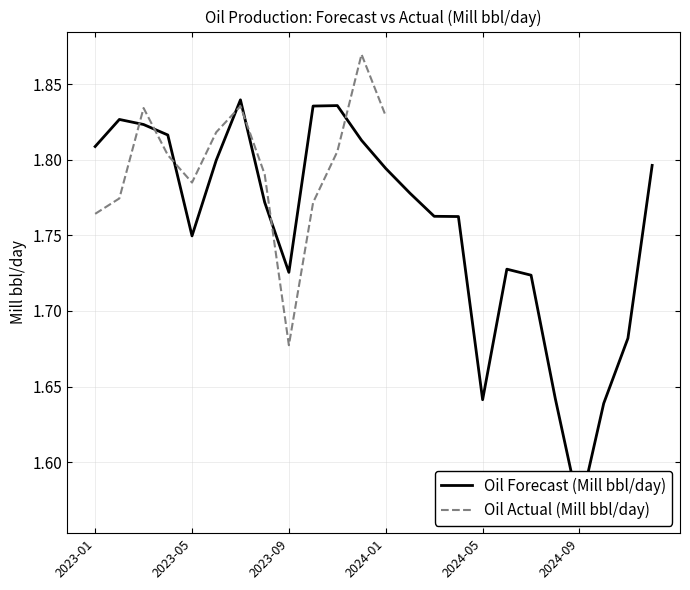

List the labels in order of value, smallest first.

2024-09, 2024-10, 2024-05, 2024-08, 2024-11, 2024-07, 2023-09, 2024-06, 2023-05, 2024-04, 2024-03, 2023-08, 2024-02, 2024-01, 2024-12, 2023-06, 2023-01, 2023-12, 2023-04, 2023-03, 2023-02, 2023-10, 2023-11, 2023-07